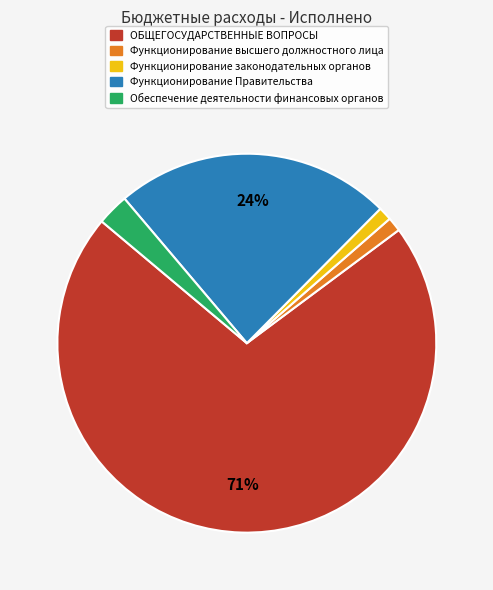

To the nearest percent, what is the average slice percentage?

20%